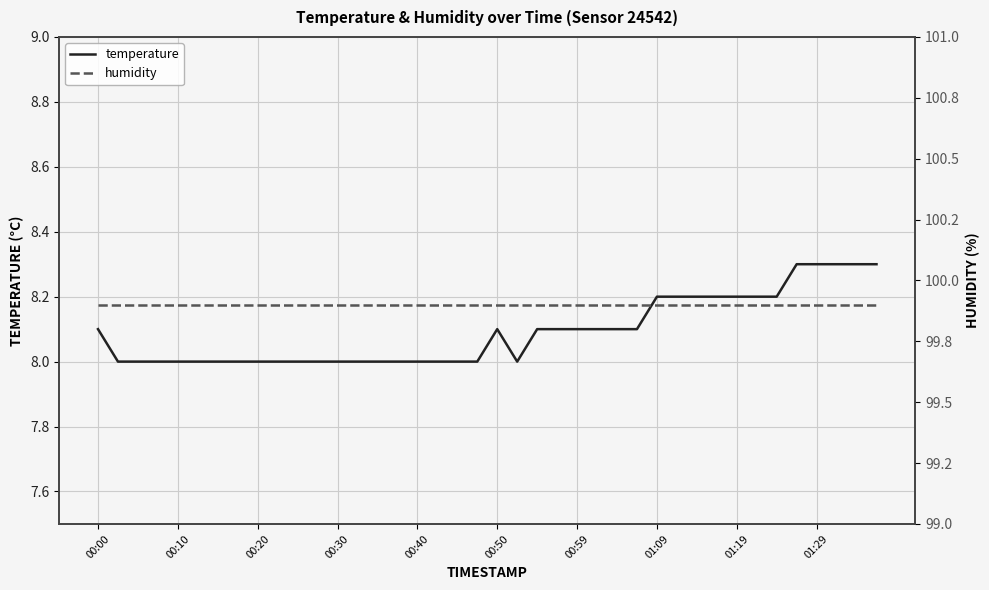

What is the maximum value shown in the chart?

99.9